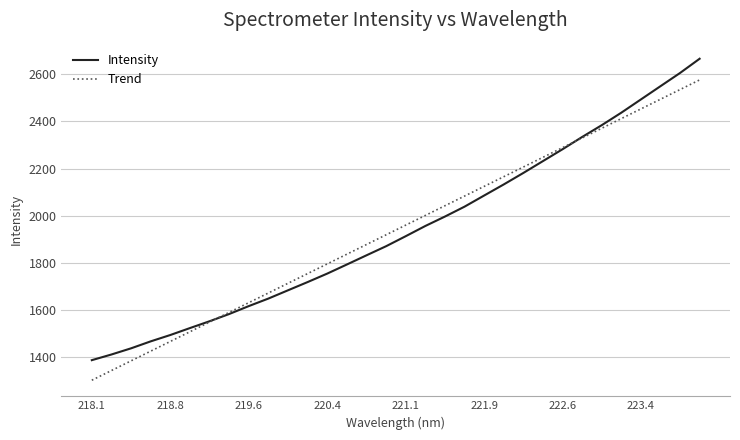

Which series has the widest spread of values?

Intensity